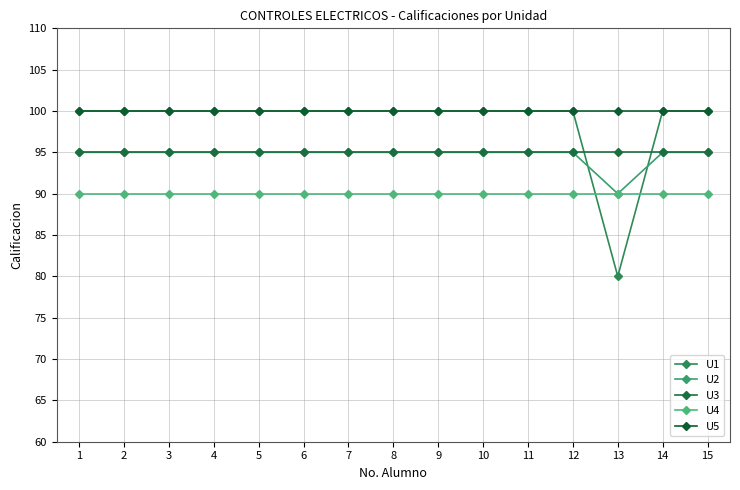

Which series has the widest spread of values?

U1